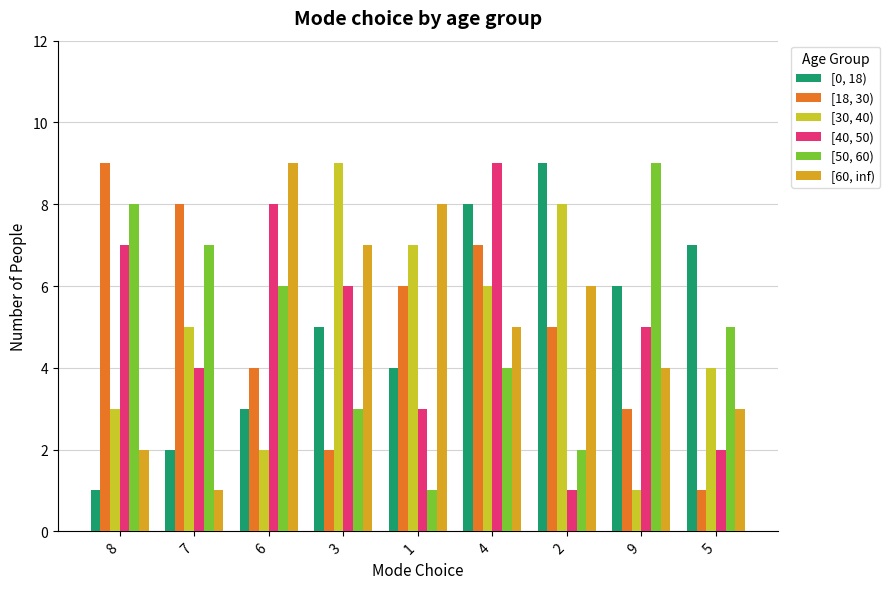

What is the maximum value for [0, 18)?

9